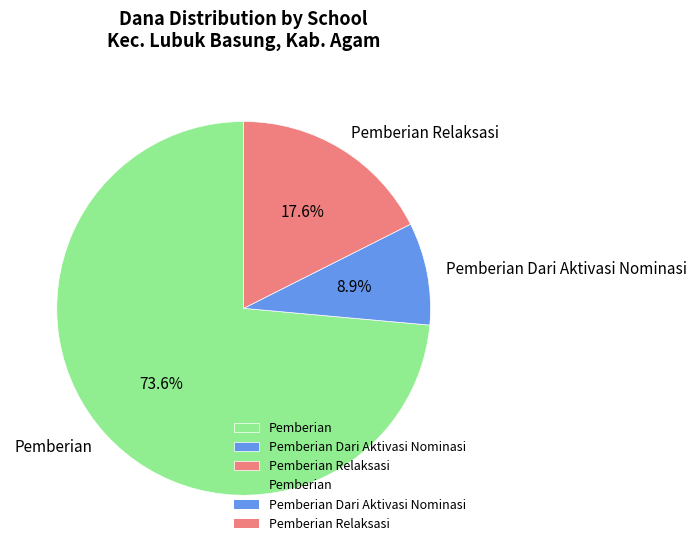

Combined, do Pemberian Dari Aktivasi Nominasi and Pemberian account for over 50%?

Yes